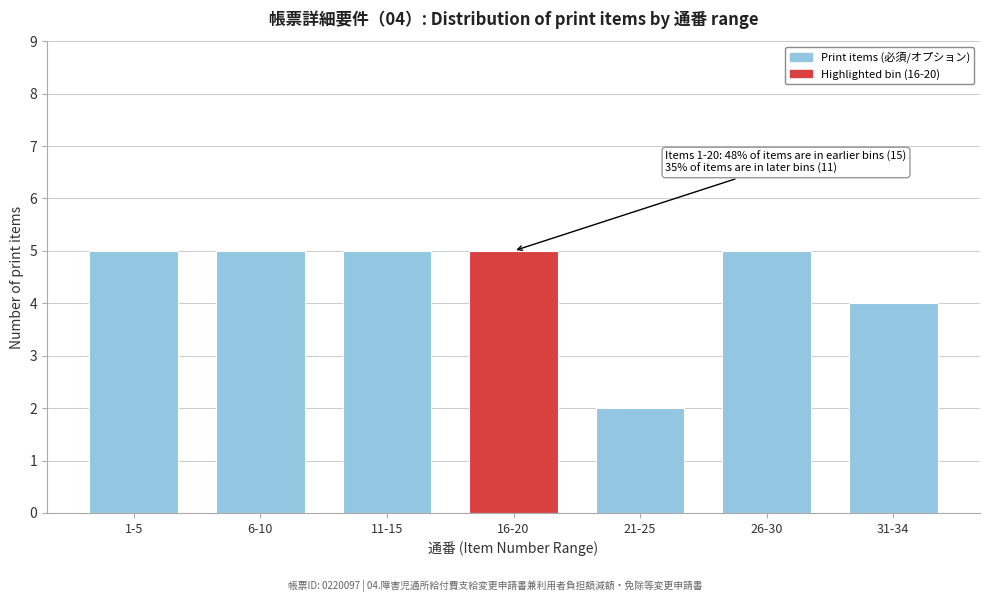

Reading right to left, what are all the values shown in this chart?

31-34=4	26-30=5	21-25=2	16-20=5	11-15=5	6-10=5	1-5=5